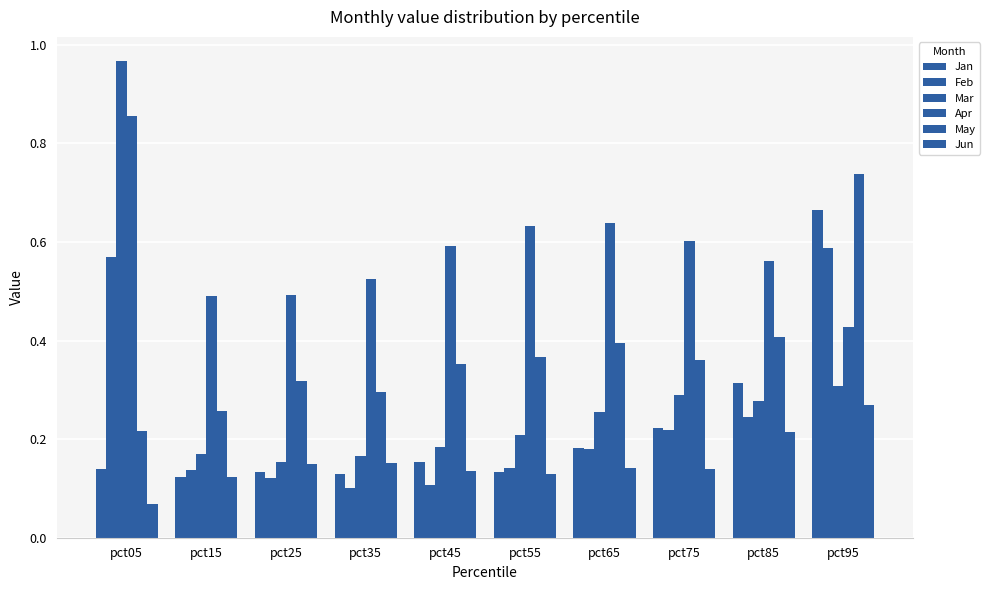

Reading left to right, what are all the values shown in this chart?

Jan: pct05=0.1	pct15=0.1	pct25=0.1	pct35=0.1	pct45=0.2	pct55=0.1	pct65=0.2	pct75=0.2	pct85=0.3	pct95=0.7
Feb: pct05=0.6	pct15=0.1	pct25=0.1	pct35=0.1	pct45=0.1	pct55=0.1	pct65=0.2	pct75=0.2	pct85=0.2	pct95=0.6
Mar: pct05=1.0	pct15=0.2	pct25=0.2	pct35=0.2	pct45=0.2	pct55=0.2	pct65=0.3	pct75=0.3	pct85=0.3	pct95=0.3
Apr: pct05=0.9	pct15=0.5	pct25=0.5	pct35=0.5	pct45=0.6	pct55=0.6	pct65=0.6	pct75=0.6	pct85=0.6	pct95=0.4
May: pct05=0.2	pct15=0.3	pct25=0.3	pct35=0.3	pct45=0.4	pct55=0.4	pct65=0.4	pct75=0.4	pct85=0.4	pct95=0.7
Jun: pct05=0.1	pct15=0.1	pct25=0.1	pct35=0.2	pct45=0.1	pct55=0.1	pct65=0.1	pct75=0.1	pct85=0.2	pct95=0.3